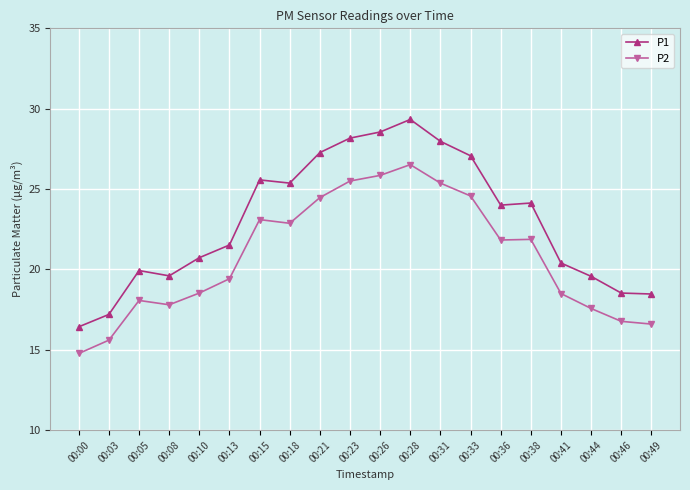

What is the value of the P1 point at the 11th from the left?

28.6